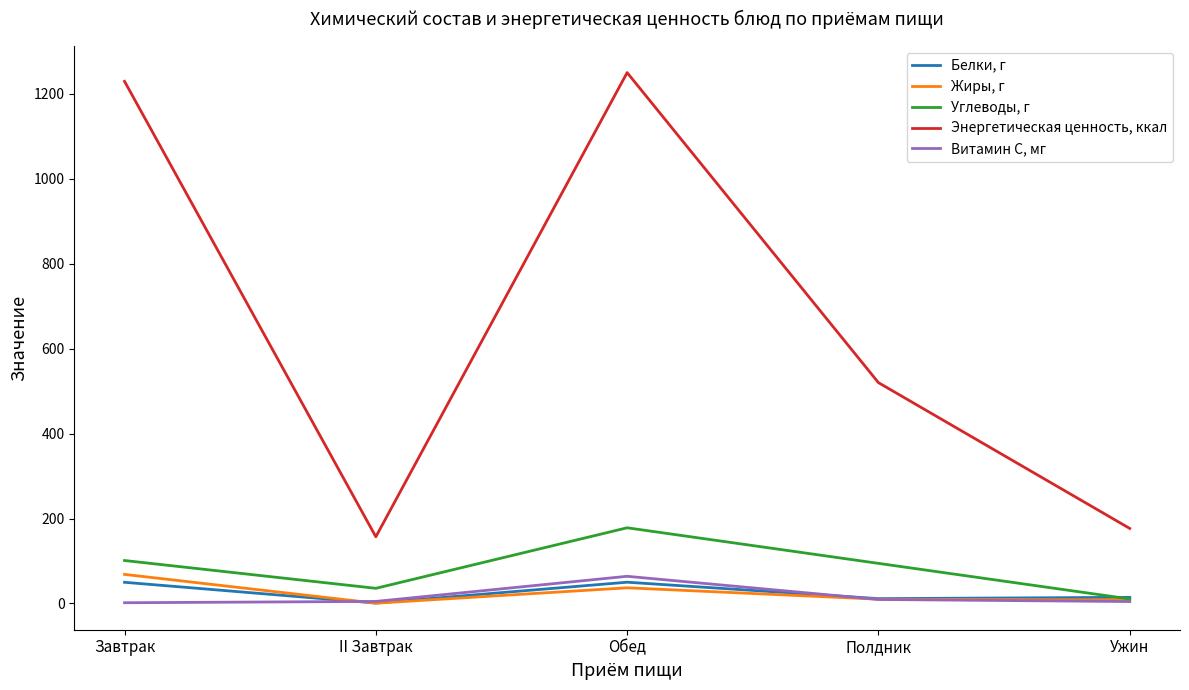

How many lines are shown in the chart?

5